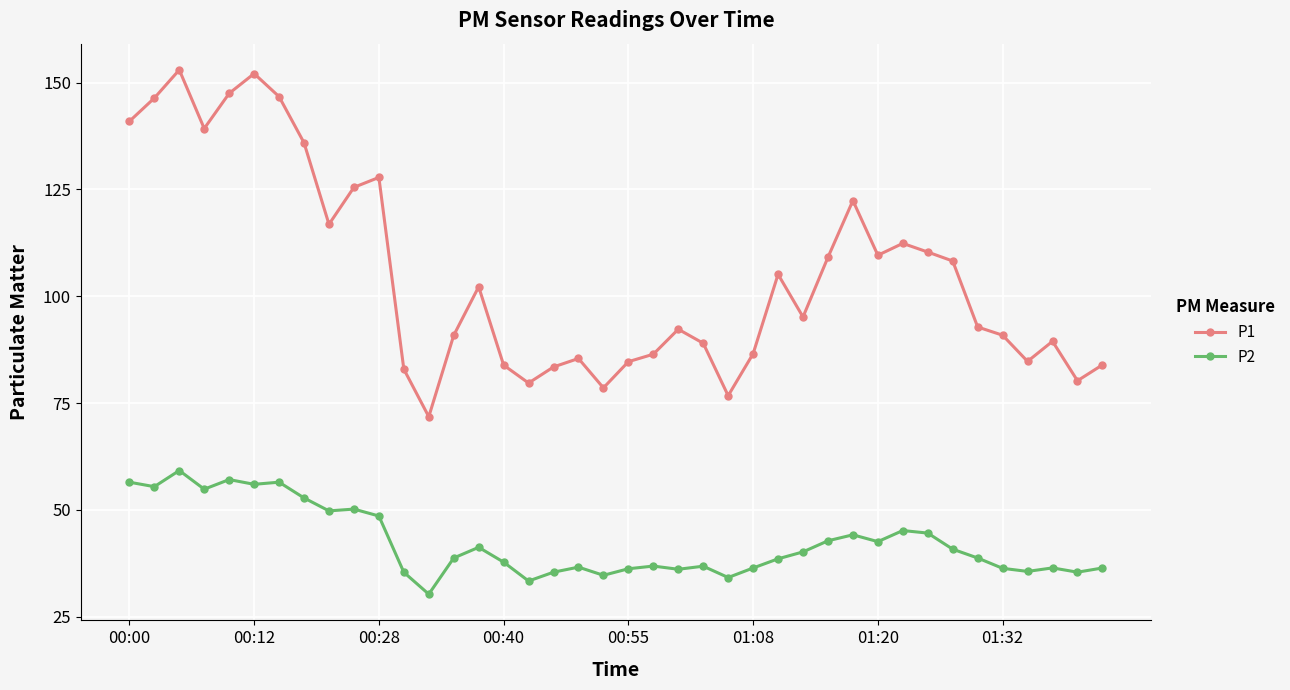

Which series has the widest spread of values?

P1